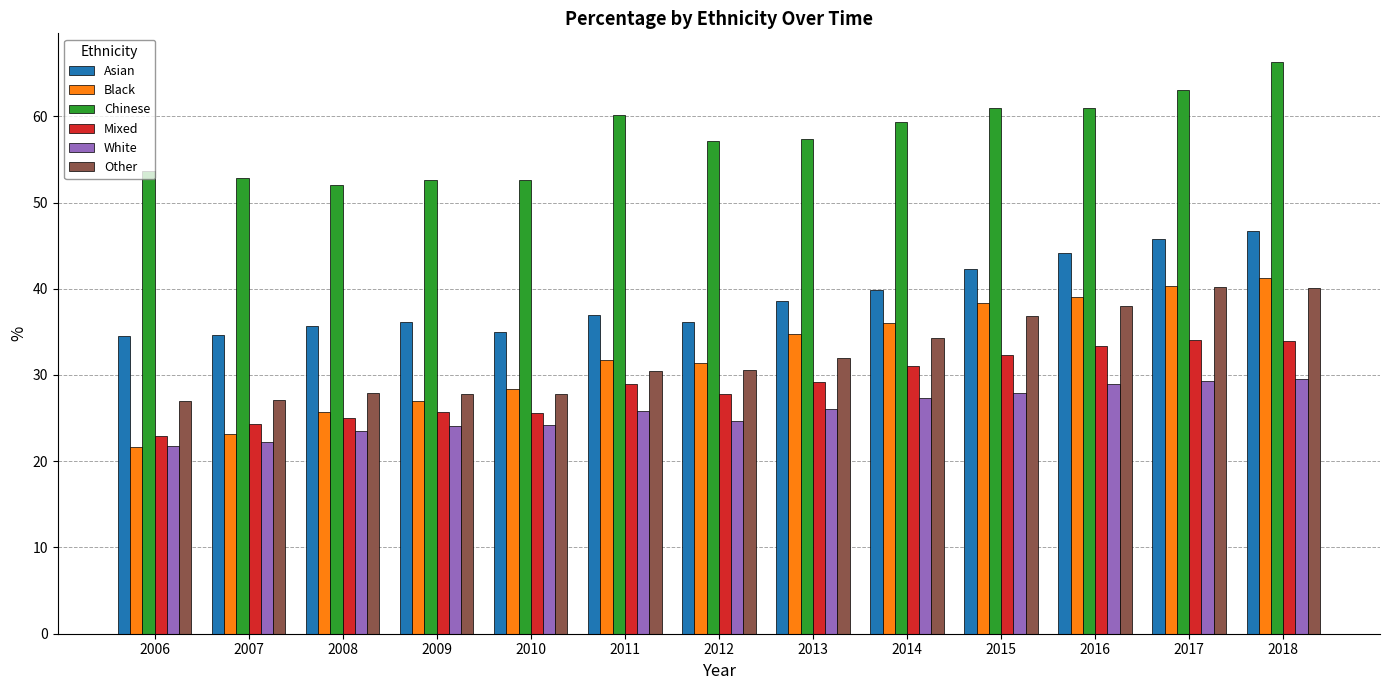

What is the approximate value of Asian at 2018?

46.7